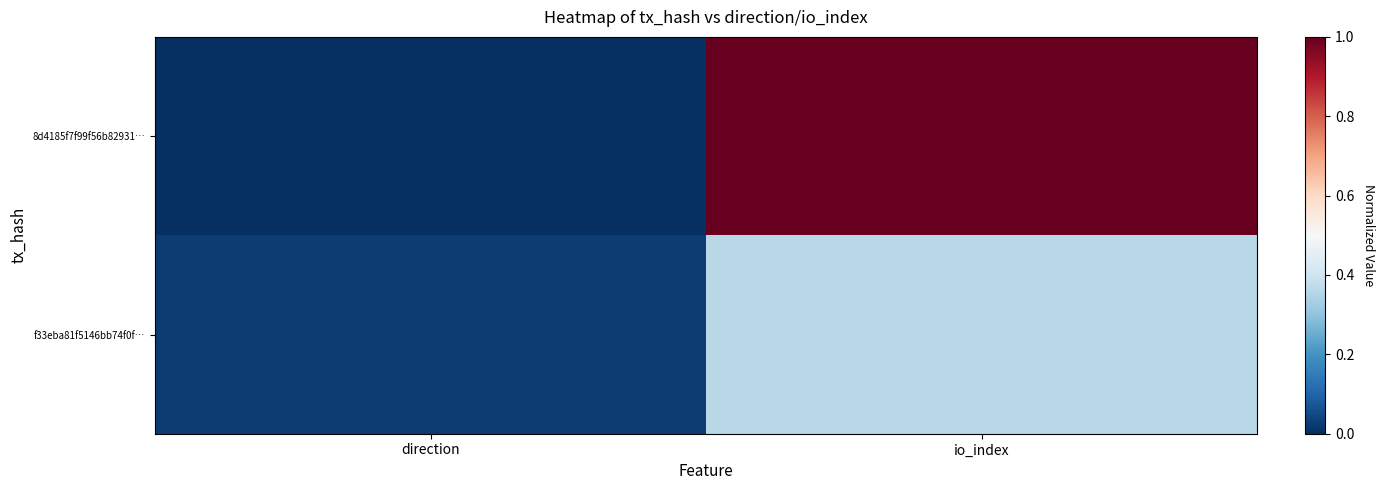

Rank the series by their average value, from highest to lowest.

8d4185f7f99f56b82931…, f33eba81f5146bb74f0f…